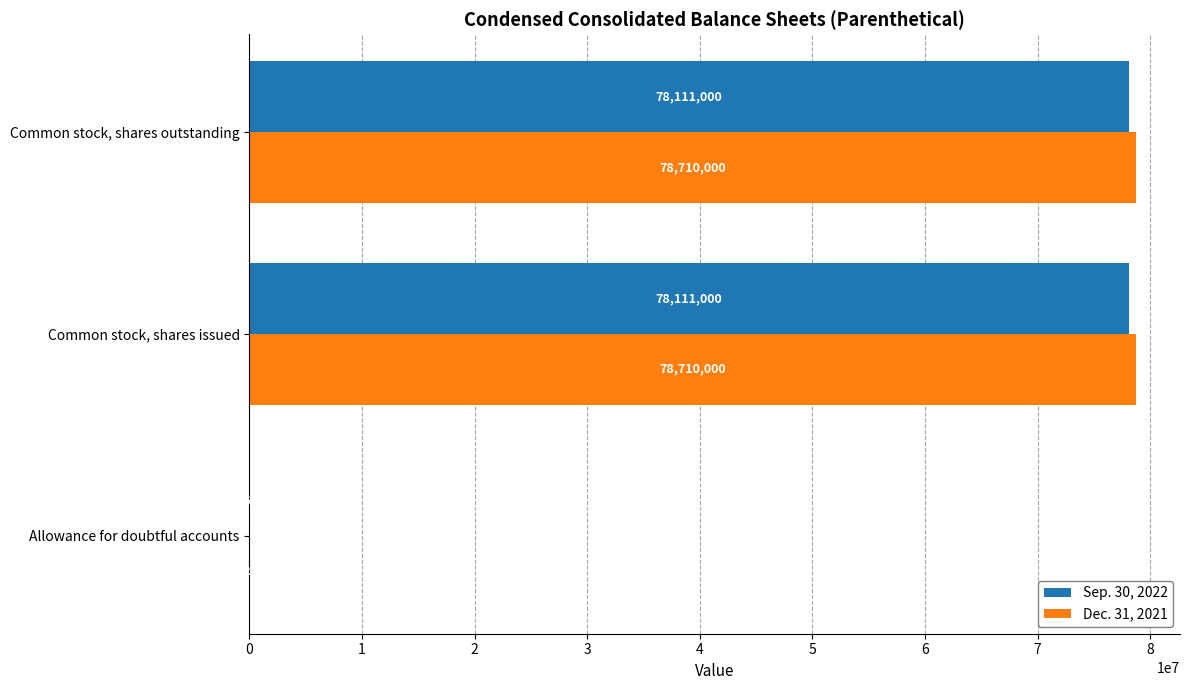

What is the total value across all series at Common stock, shares issued?

156821000